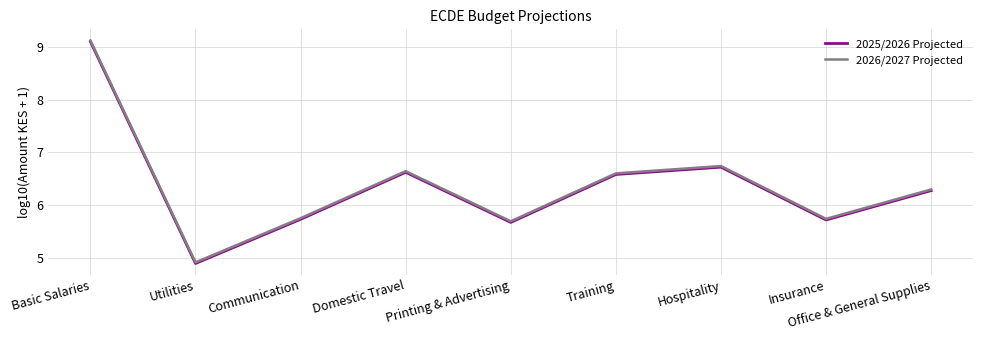

What position from the right is Office & General Supplies?

1